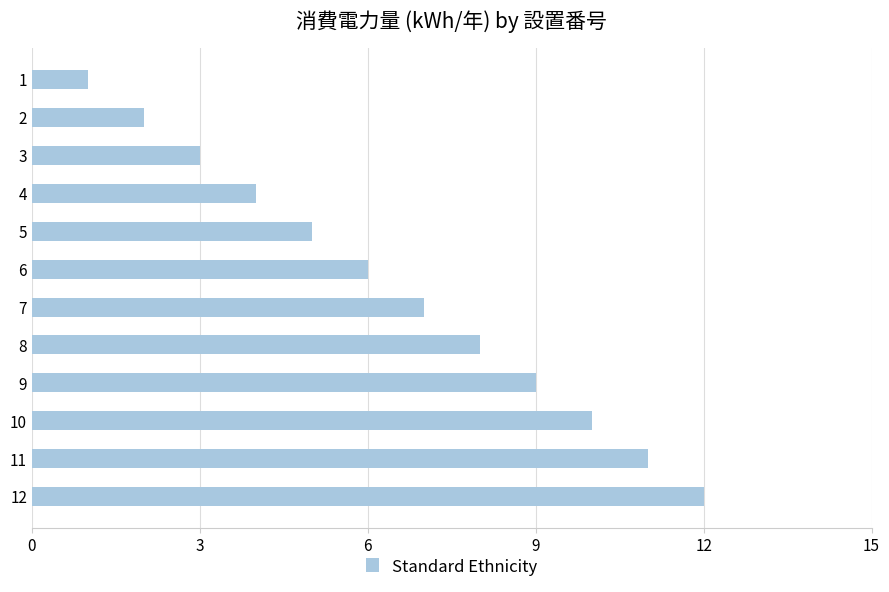

The value at 6 is 6. True or false?

True